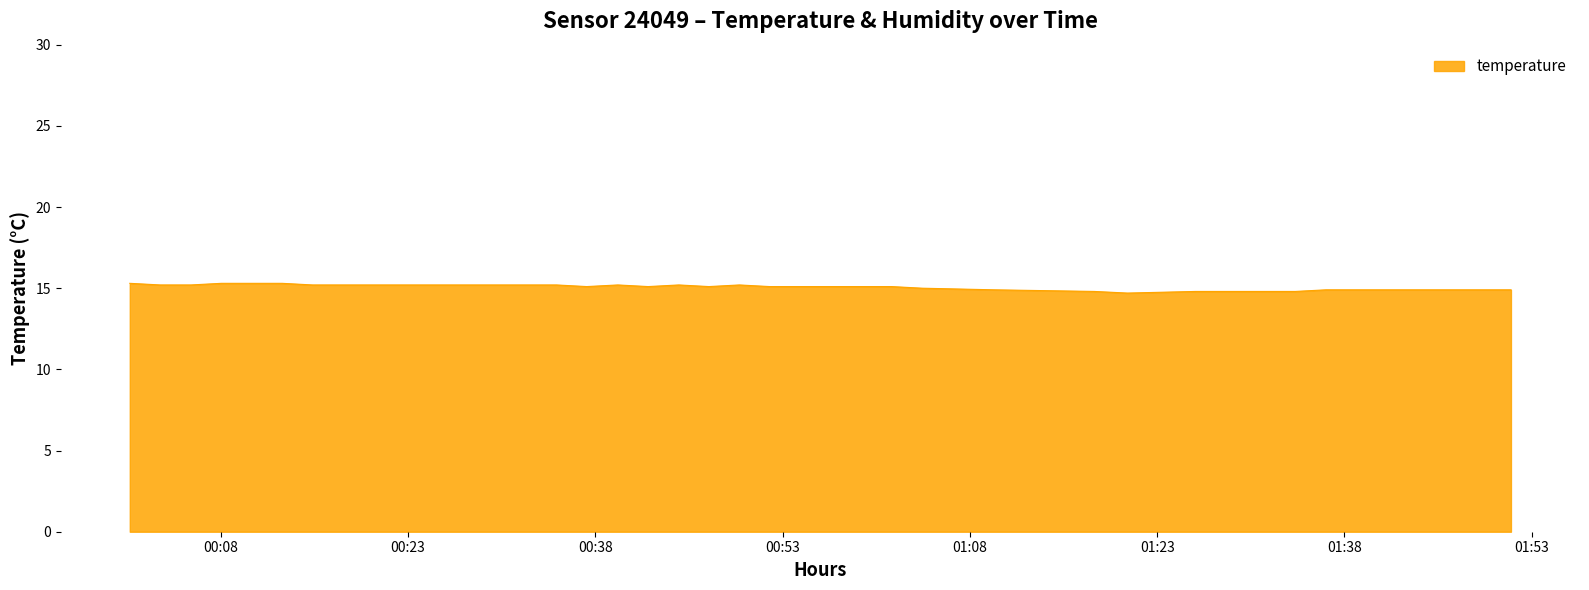

What is the minimum value shown in the chart?

14.7